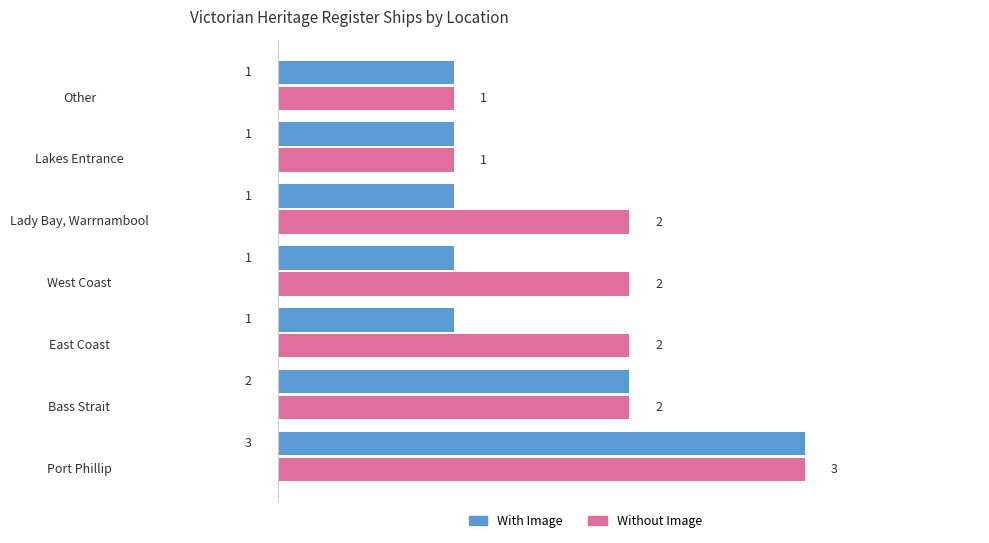

True or false: With Image has a value of 1 at Bass Strait.

False